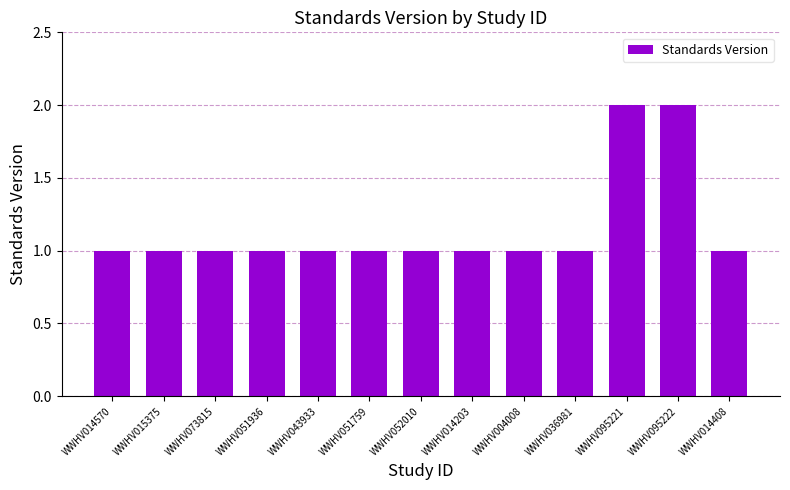

How many values are between 1 and 2?

13